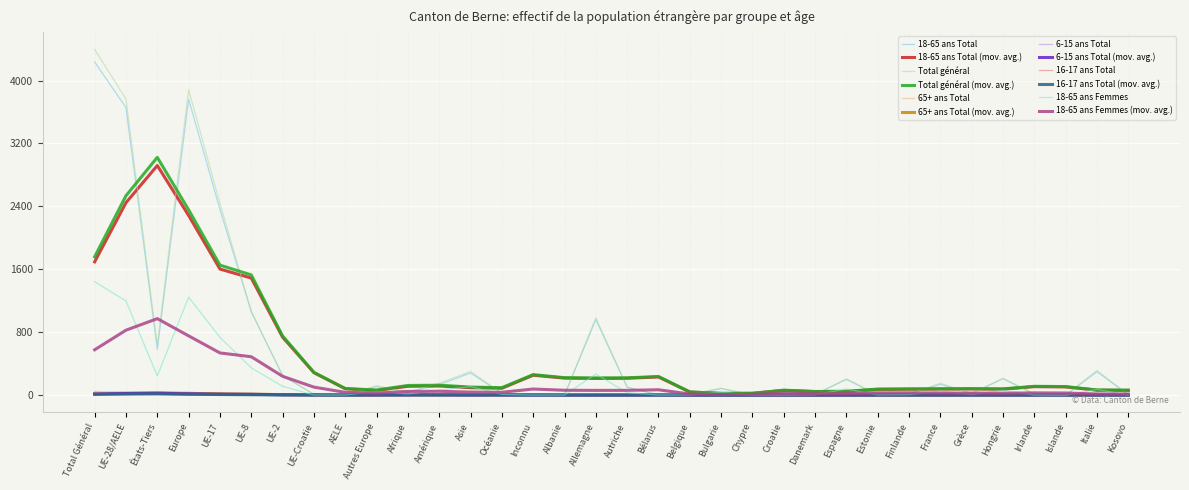

What is the difference between the 18-65 ans Total values at Bulgarie and Bélarus?

81.0